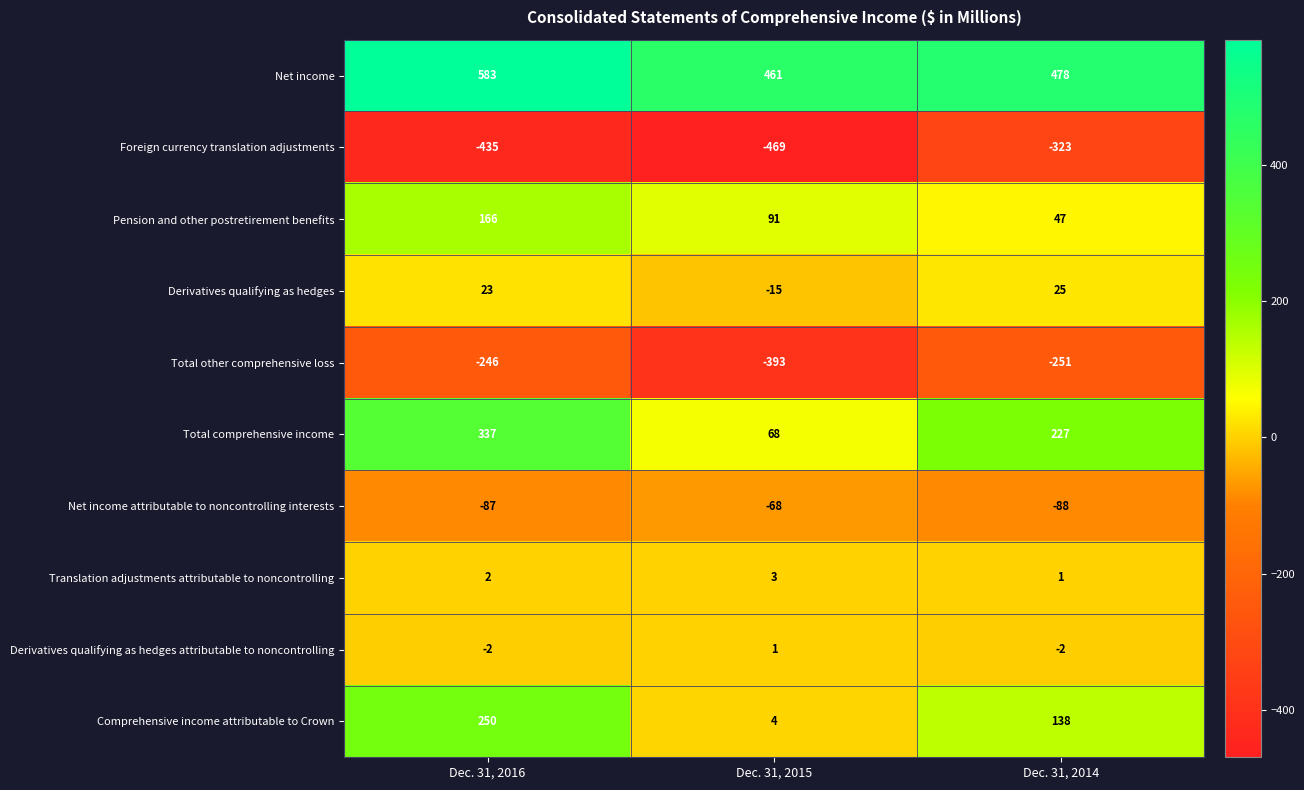

Rank the series by their maximum value, from lowest to highest.

Foreign currency translation adjustments, Total other comprehensive loss, Net income attributable to noncontrolling interests, Derivatives qualifying as hedges attributable to noncontrolling, Translation adjustments attributable to noncontrolling, Derivatives qualifying as hedges, Pension and other postretirement benefits, Comprehensive income attributable to Crown, Total comprehensive income, Net income